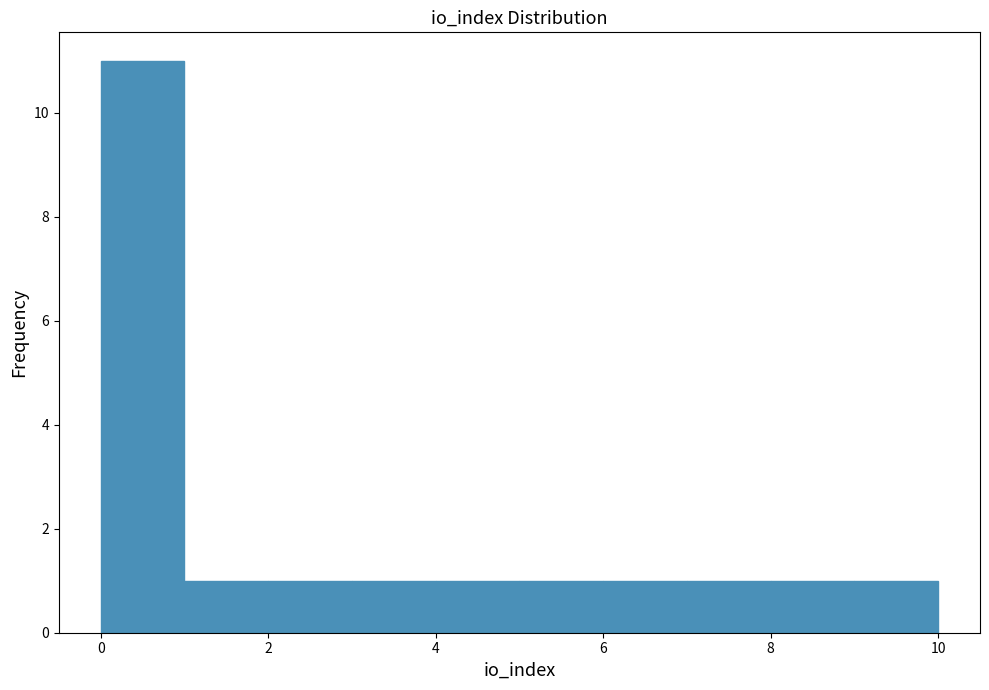

Reading left to right, list every bar in this chart as the range it spans on the x-axis followed by its height. The values are not printed on the chart, so give them approximately, as read against the axis.

0 to 1: 11
1 to 2: 1
2 to 3: 1
3 to 4: 1
4 to 5: 1
5 to 6: 1
6 to 7: 1
7 to 8: 1
8 to 9: 1
9 to 10: 1